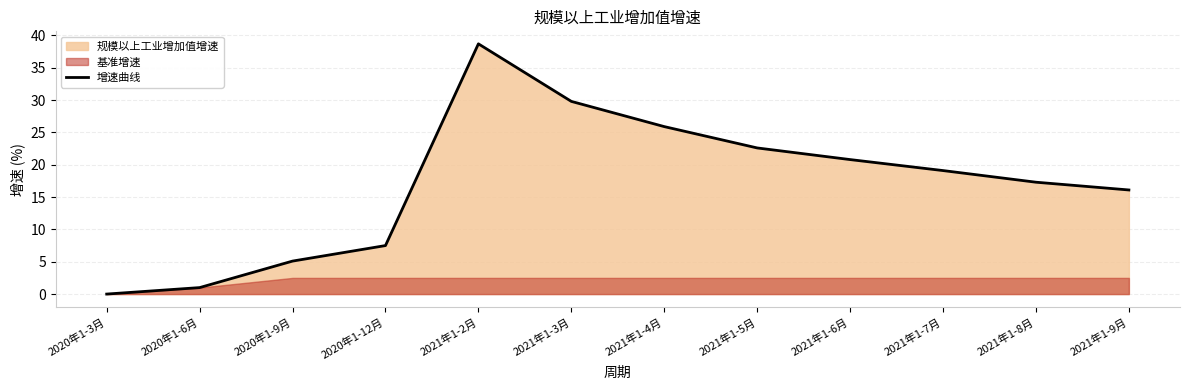

How many categories are shown in the chart?

12